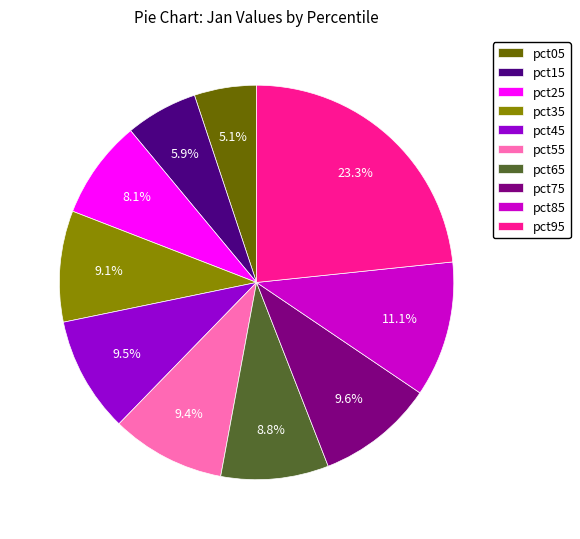

Which category has the smallest portion of the pie?

pct05